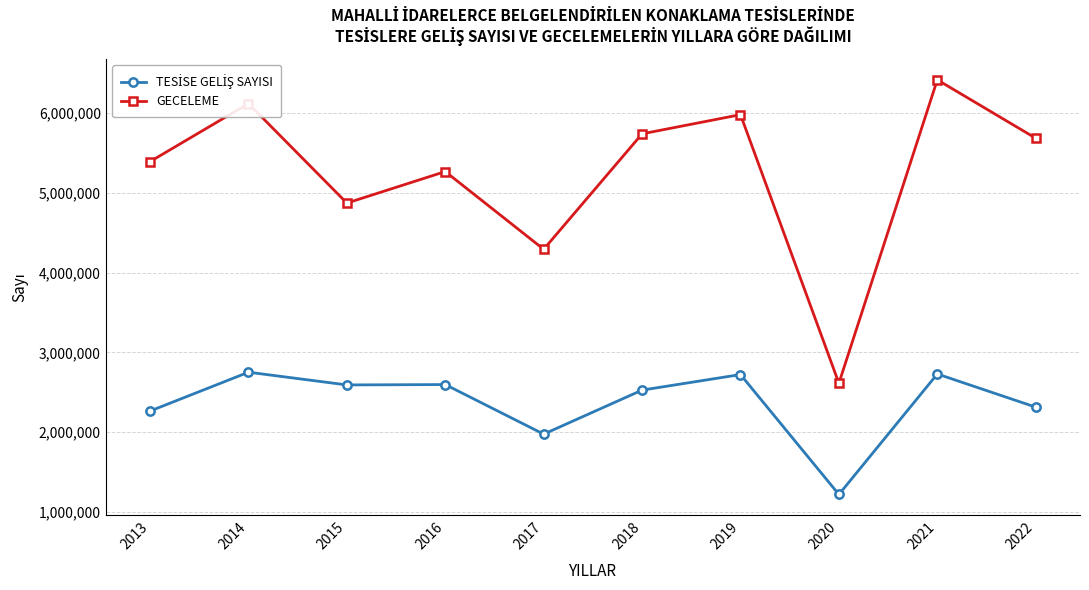

Does the chart have visible grid lines?

Yes